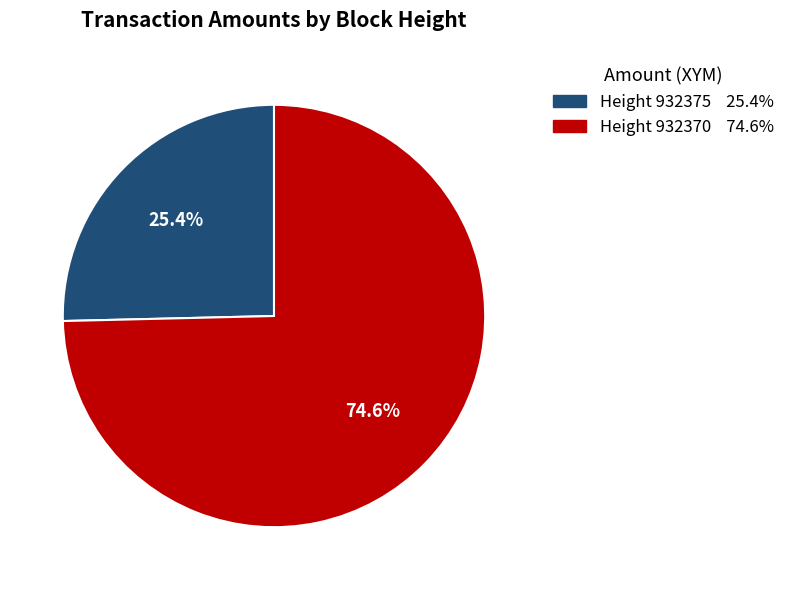

Is there any slice that represents more than half of the pie?

Yes